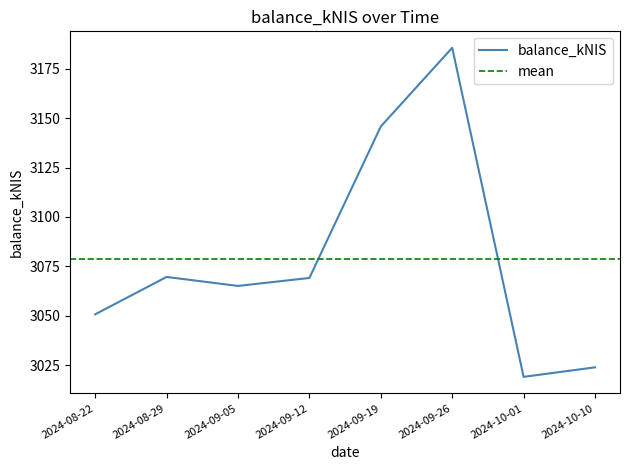

Between 2024-09-19 and 2024-09-12, which is larger?

2024-09-19